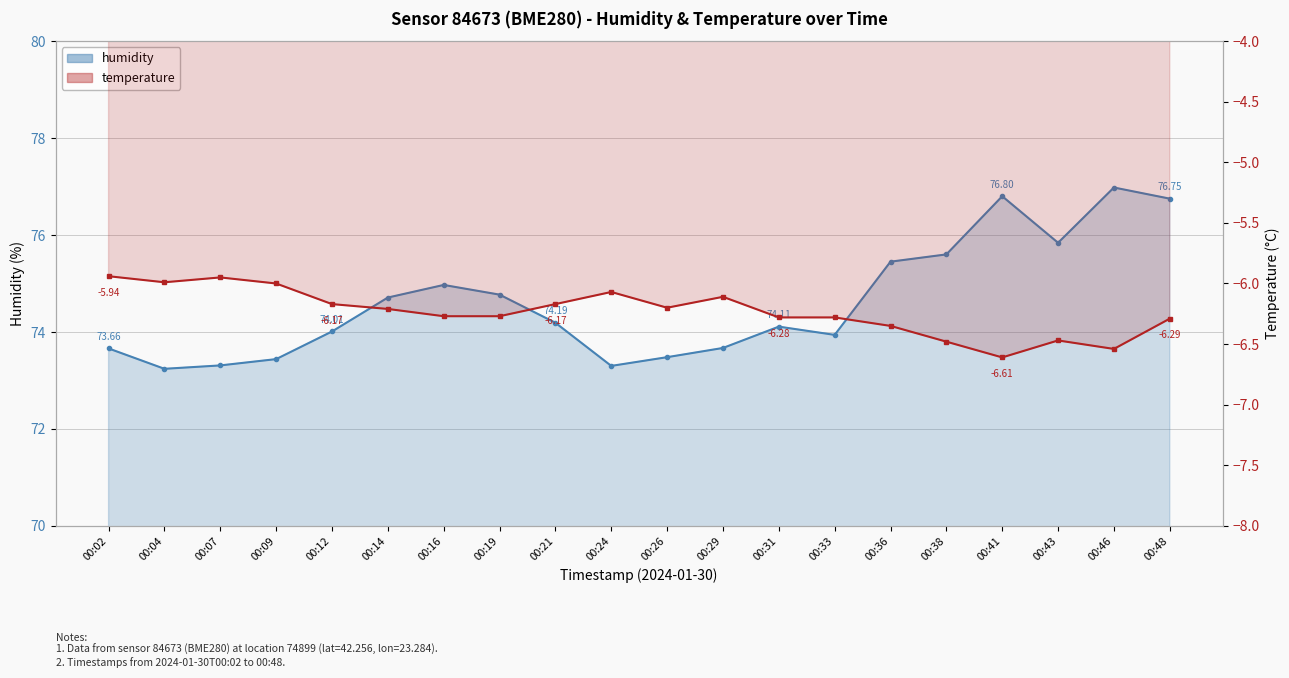

Reading left to right, extract all data points from this chart.

humidity: 00:02=73.7	00:04=73.2	00:07=73.3	00:09=73.4	00:12=74.0	00:14=74.7	00:16=75.0	00:19=74.8	00:21=74.2	00:24=73.3	00:26=73.5	00:29=73.7	00:31=74.1	00:33=73.9	00:36=75.5	00:38=75.6	00:41=76.8	00:43=75.8	00:46=77.0	00:48=76.8
temperature: 00:02=-5.9	00:04=-6.0	00:07=-6.0	00:09=-6.0	00:12=-6.2	00:14=-6.2	00:16=-6.3	00:19=-6.3	00:21=-6.2	00:24=-6.1	00:26=-6.2	00:29=-6.1	00:31=-6.3	00:33=-6.3	00:36=-6.3	00:38=-6.5	00:41=-6.6	00:43=-6.5	00:46=-6.5	00:48=-6.3